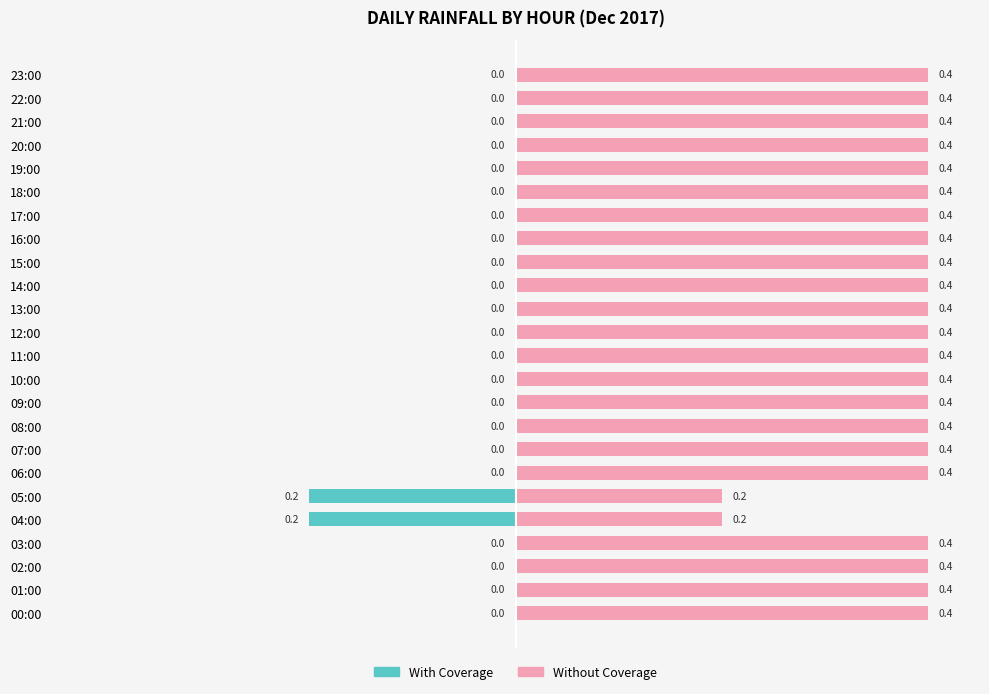

Which series has the largest total across all categories?

Without Coverage